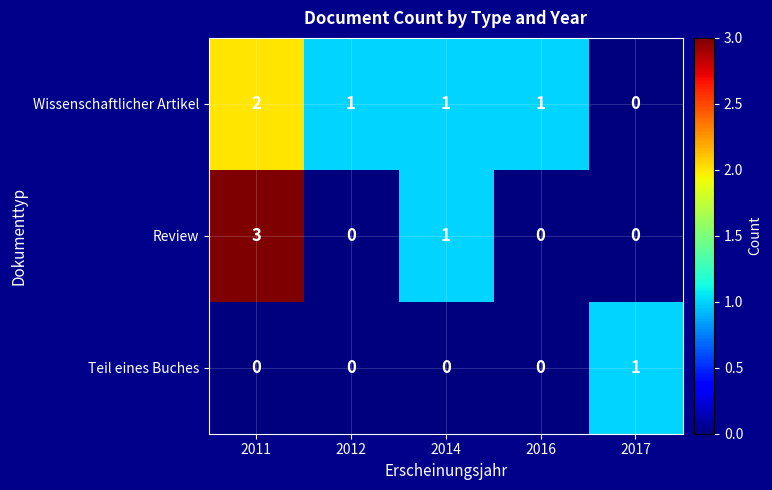

At how many categories does at least one series exceed 2?

1